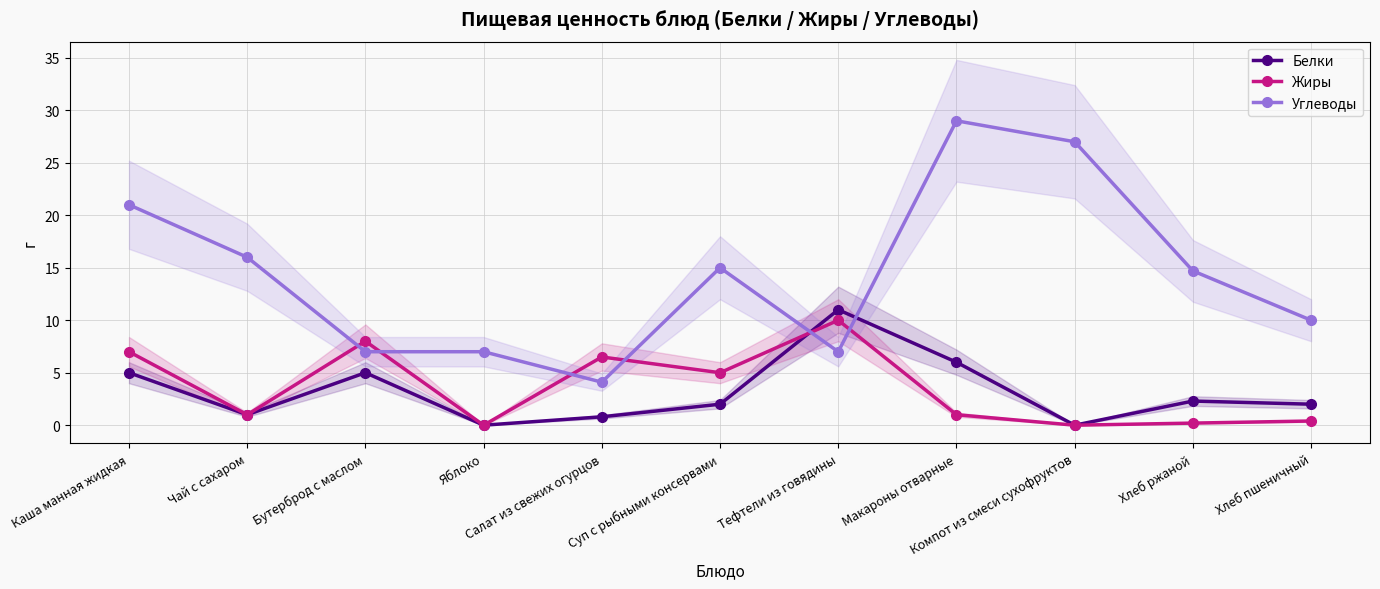

Where do Жиры and Белки first cross each other?

Суп с рыбными консервами and Тефтели из говядины